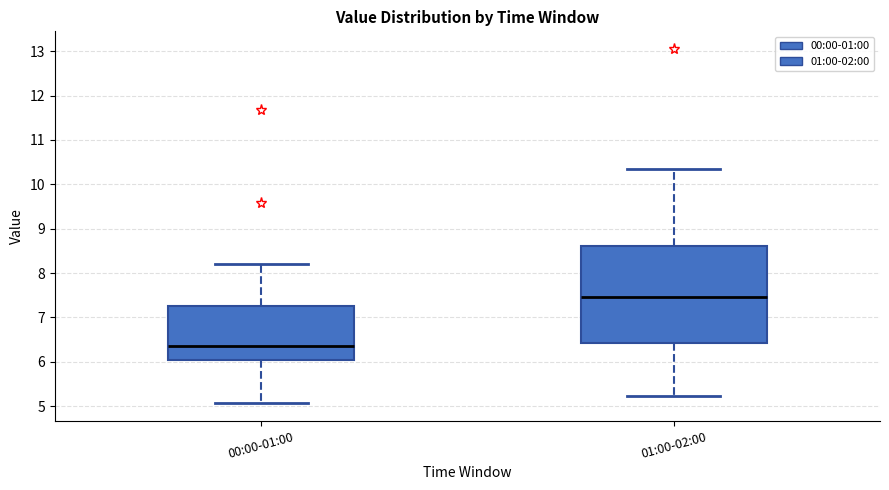

Where is the upper edge of the box for 00:00-01:00 on the y-axis? The values are not printed on the chart, so give them approximately, as read against the axis.

7.3